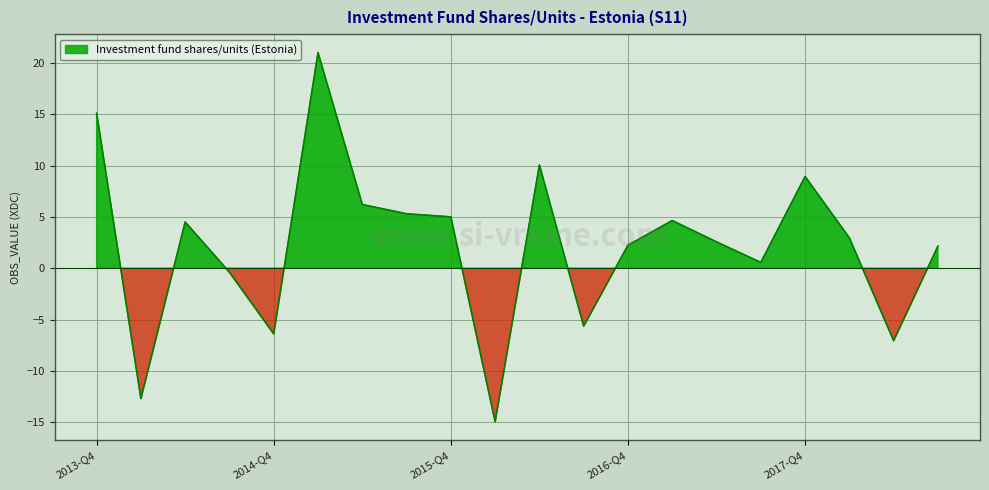

Is it true that the value at 2018-Q3 is 2.1?

True